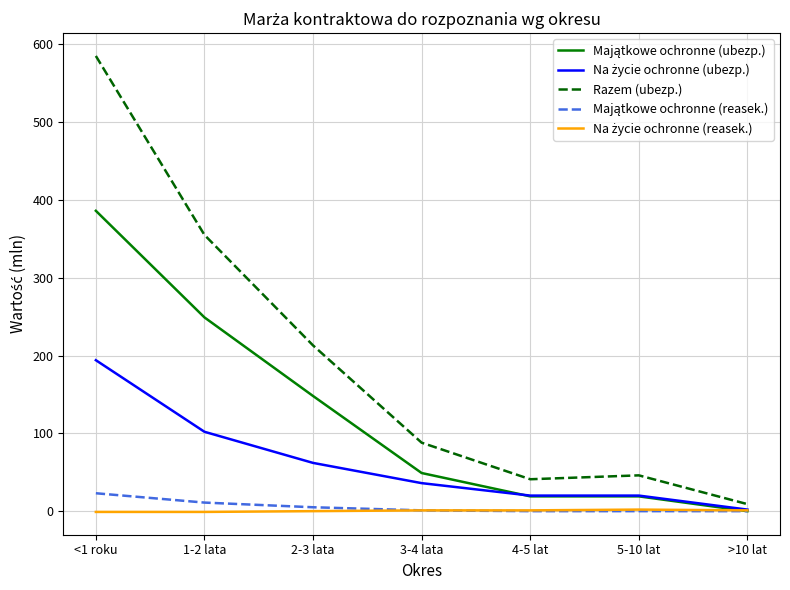

What is the total value across all series at 5-10 lat?

87